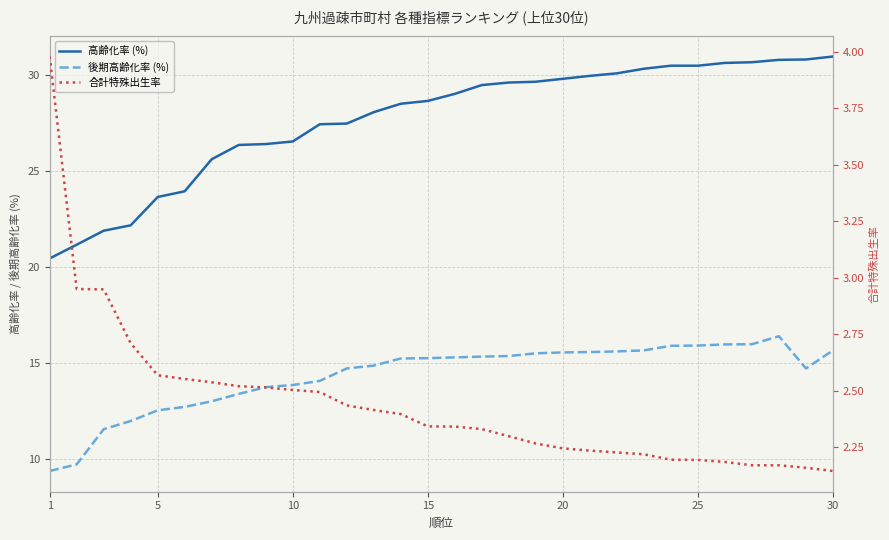

The value of 高齢化率 (%) at 25 is 30.5. True or false?

True